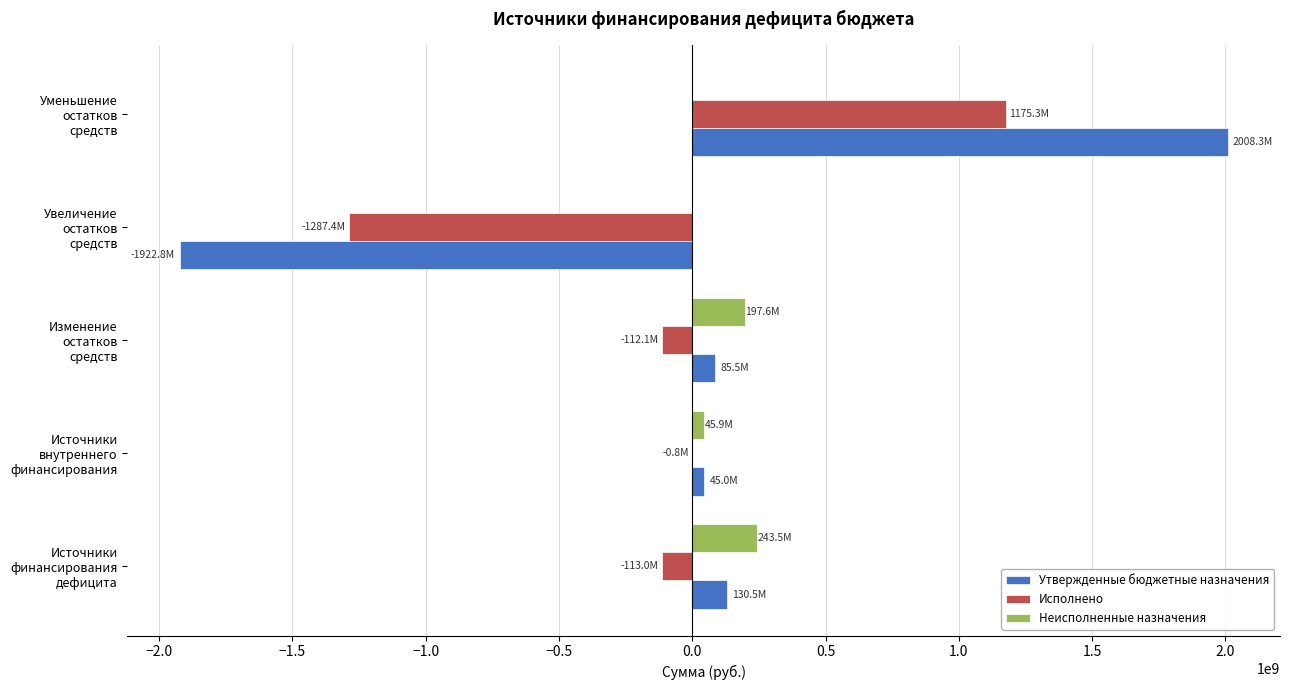

What is the sum of all Утвержденные бюджетные назначения values?

346515792.7